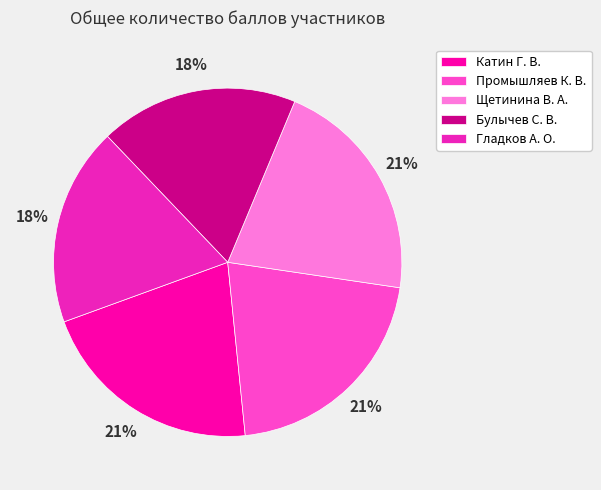

Does any single category account for the majority?

No